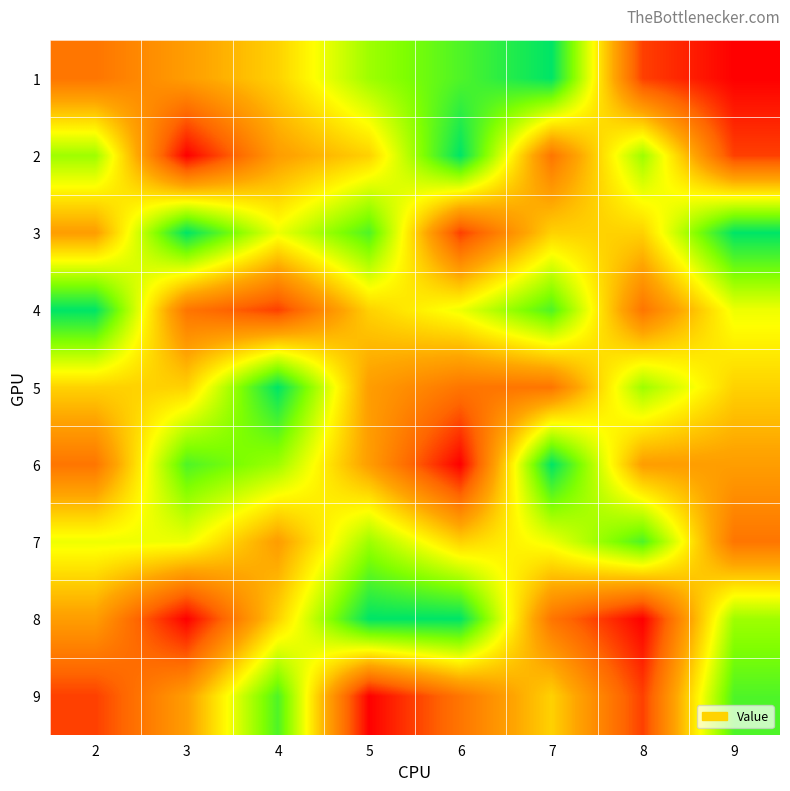

Rank the series at 8 from lowest to highest value.

8, 1, 9, 4, 6, 3, 2, 5, 7